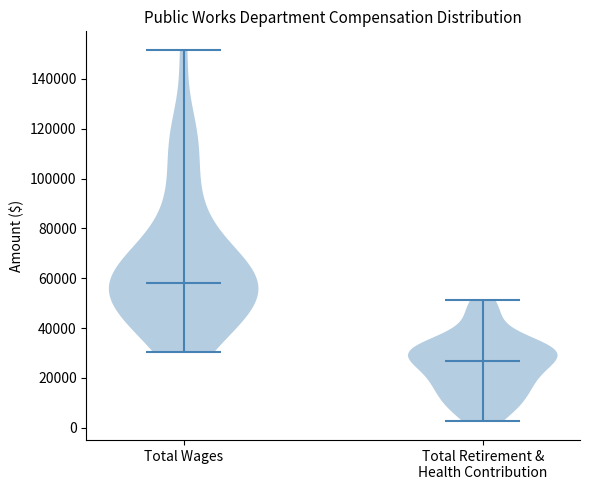

What is the lowest point the violin for Total Wages reaches on the y-axis? The values are not printed on the chart, so give them approximately, as read against the axis.

30000